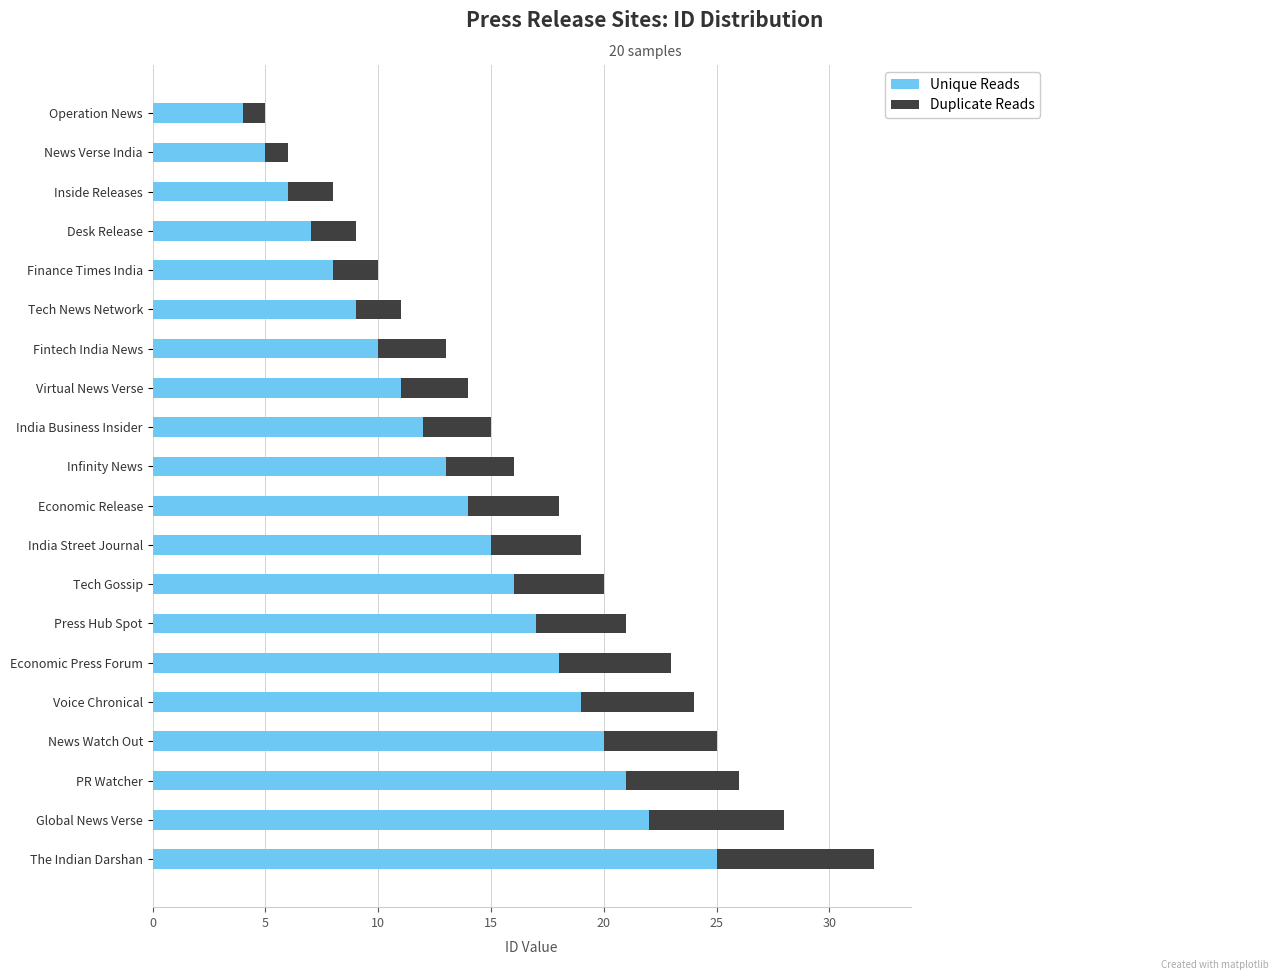

What is the average value of the Unique Reads series?

14